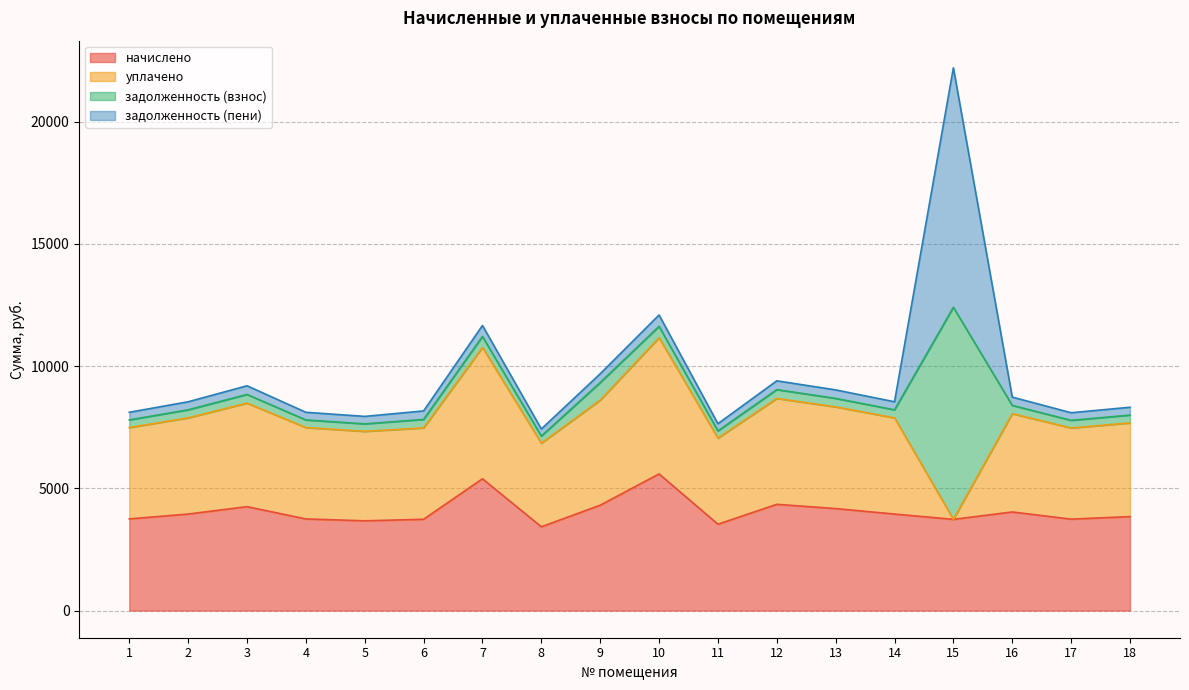

What is the greatest value displayed?

9795.6